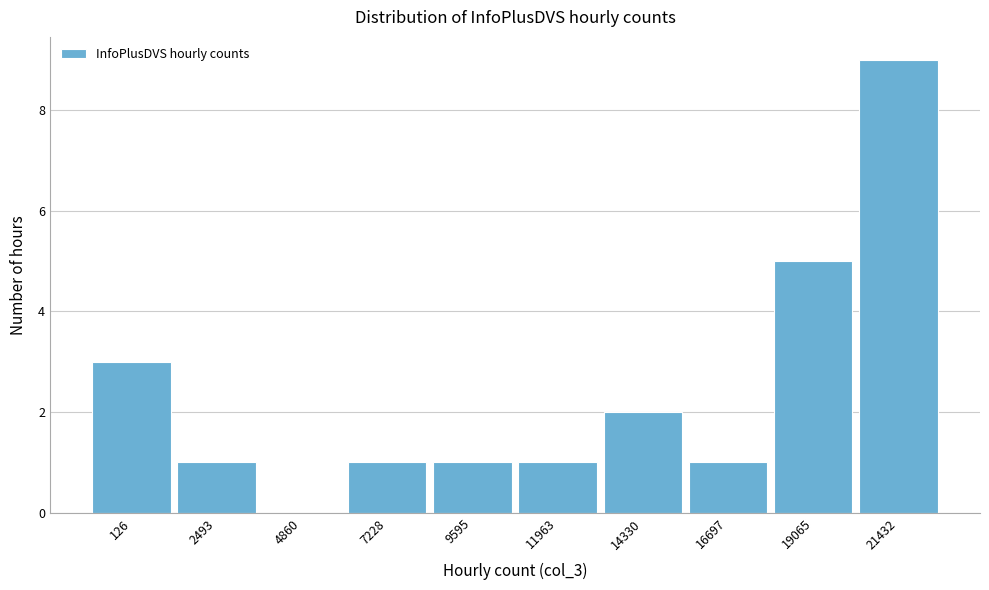

Reading right to left, list all the values displayed in this chart.

21432=9	19065=5	16697=1	14330=2	11963=1	9595=1	7228=1	4860=0	2493=1	126=3